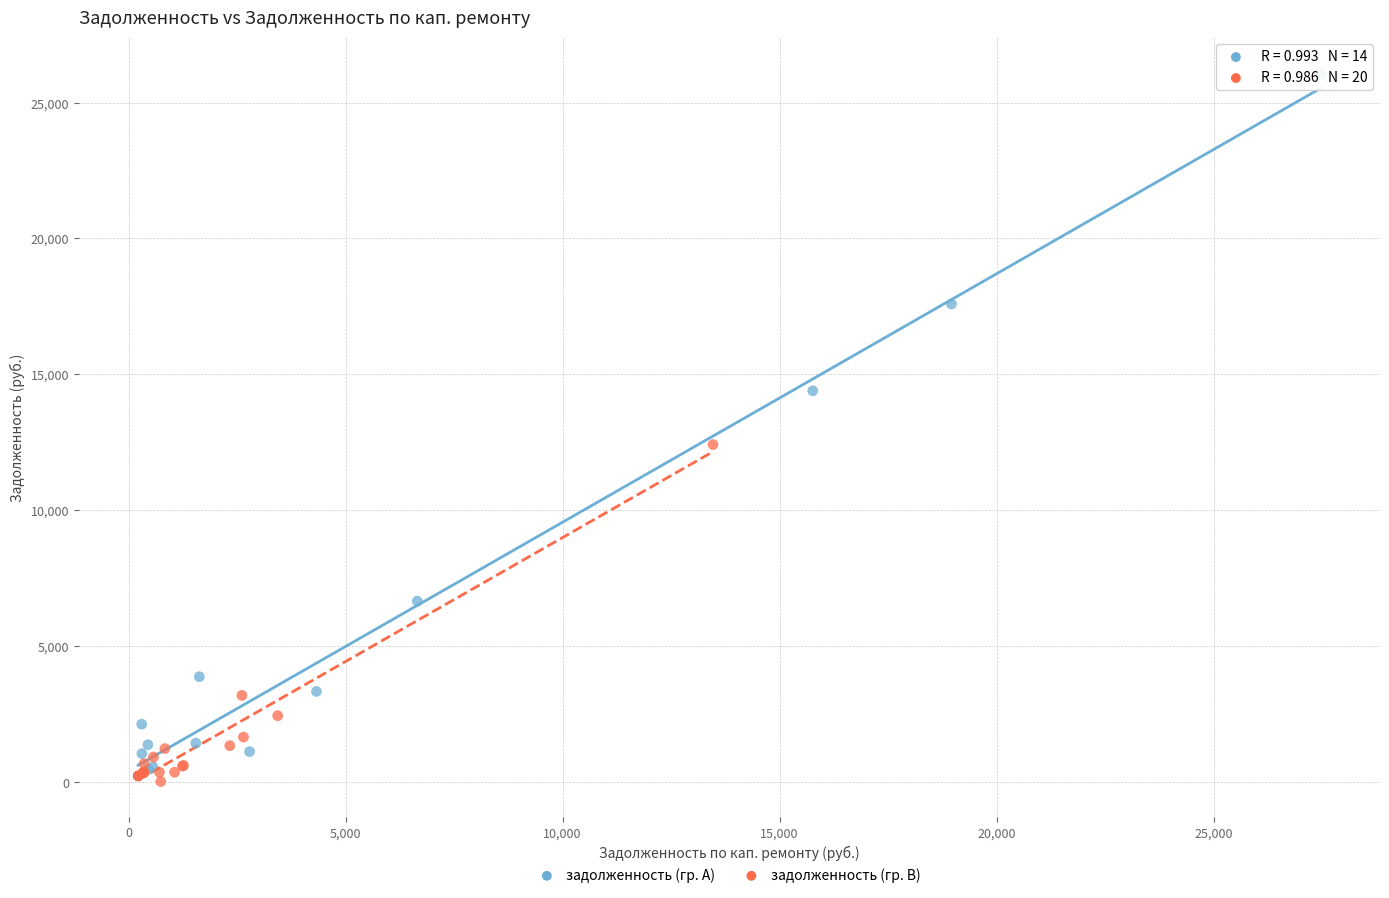

Which series has the widest spread of Y values?

задолженность (гр. A)